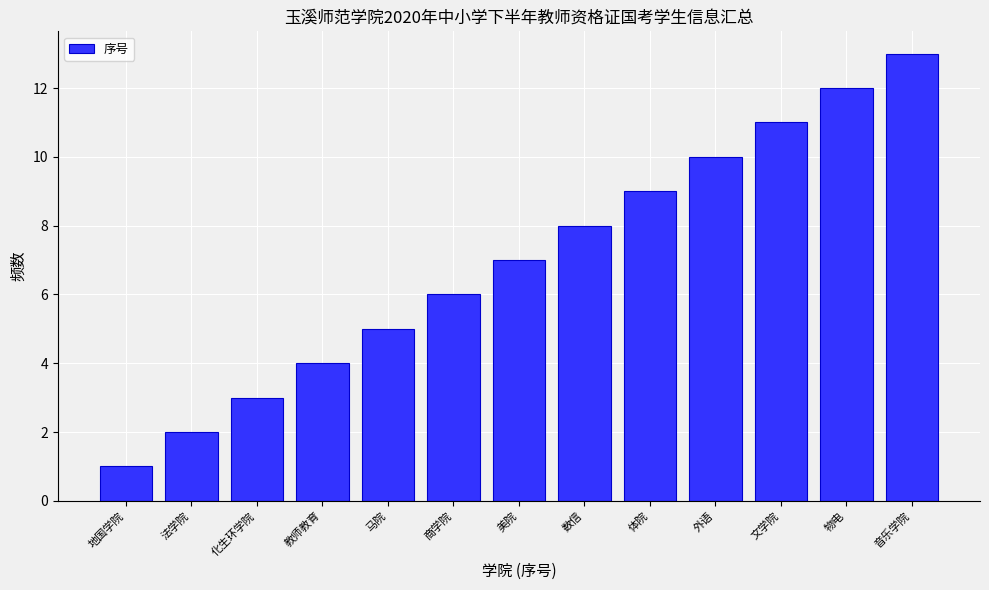

The value at 文学院 is 16. True or false?

False